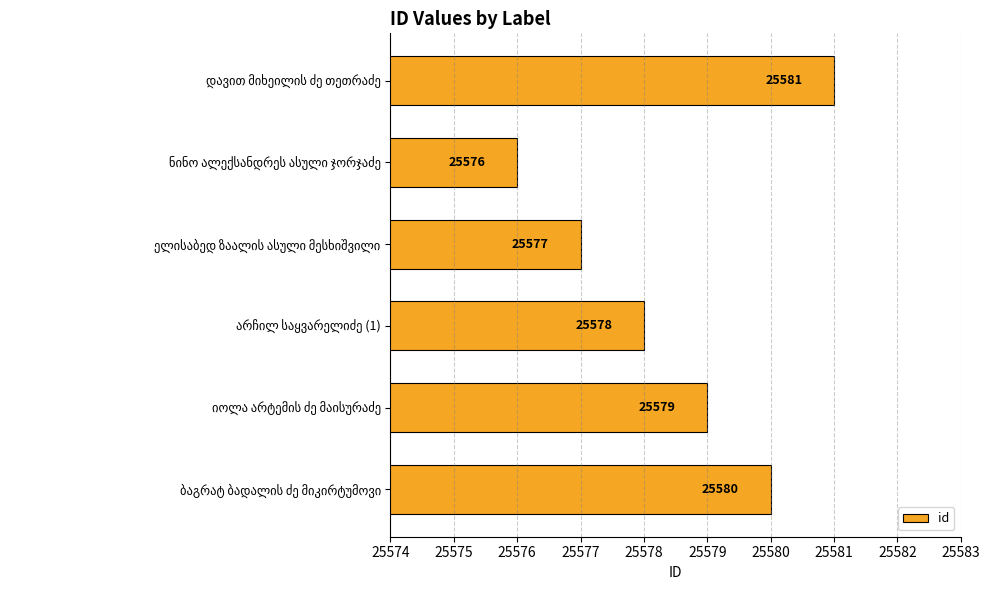

Count the values in the range 25577 to 25580.

4